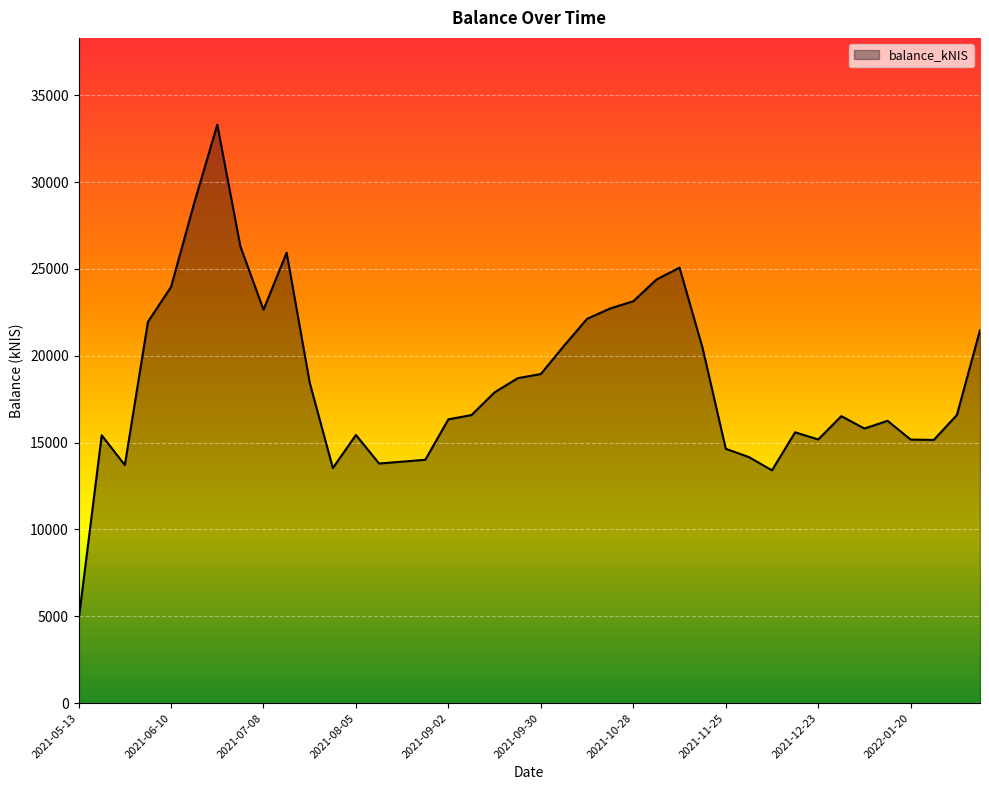

What is the smallest value displayed?

4781.8